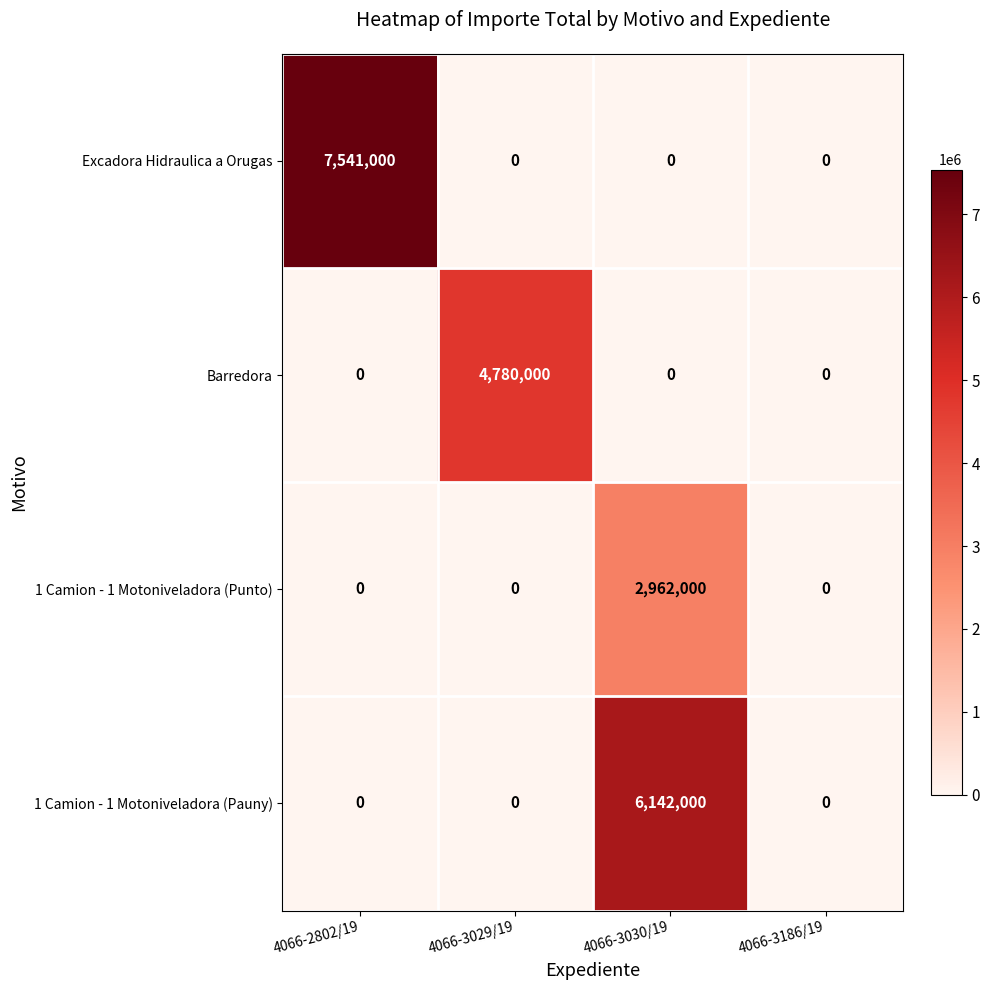

True or false: 1 Camion - 1 Motoniveladora (Punto) has a value of -1495254 at 4066-3029/19.

False